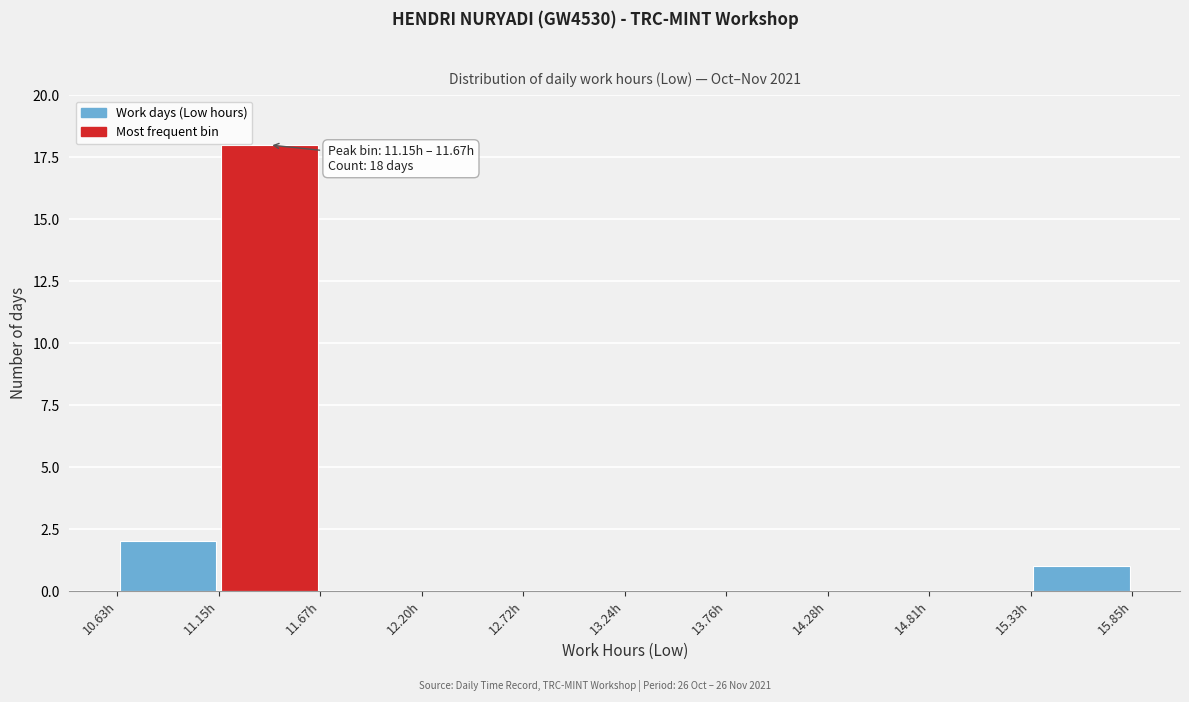

Which range on the x-axis has the tallest bar?

11.2 to 11.7